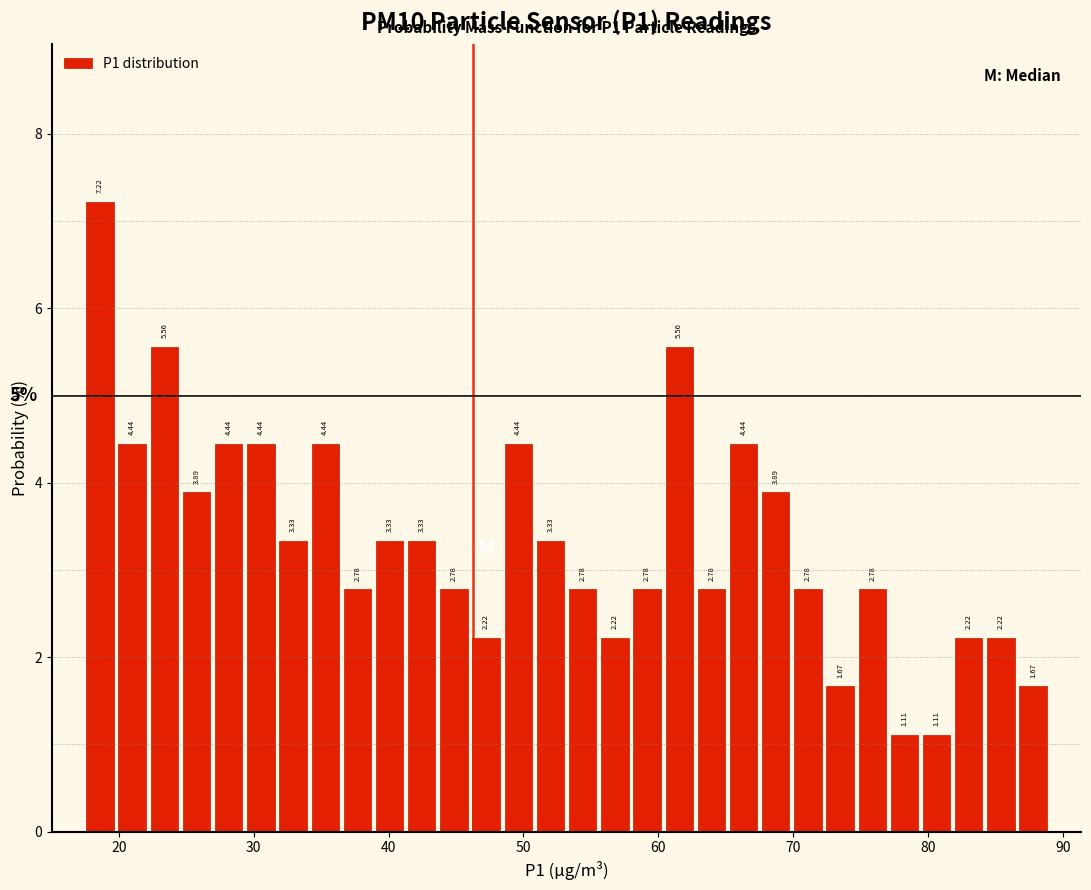

Around what value on the x-axis is the tallest bar? Give the approximate position of its centre, as read against the axis.

19